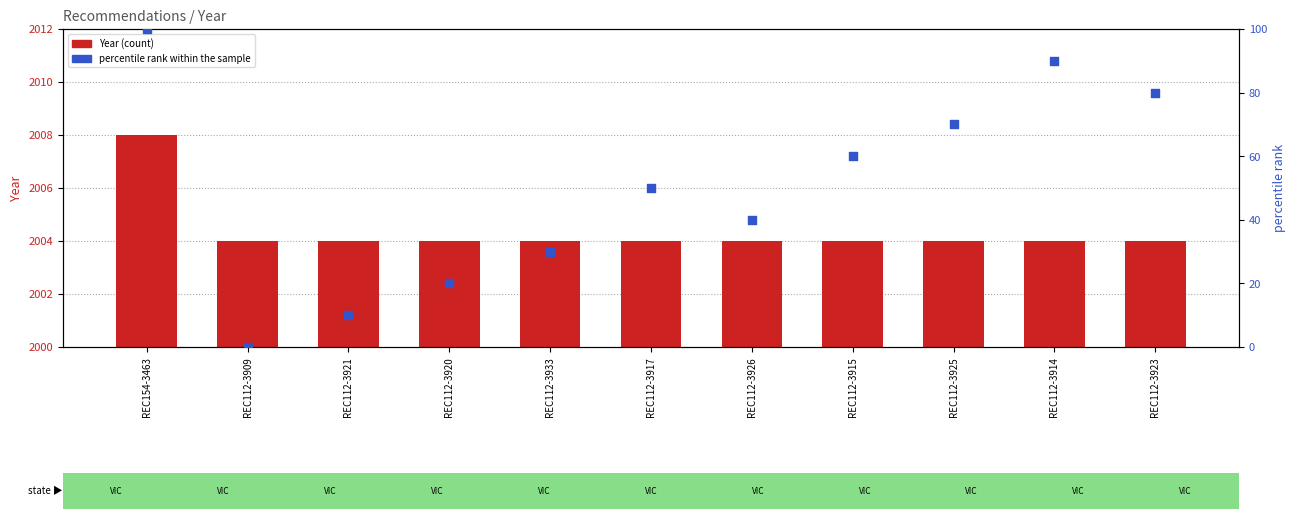

At how many categories does at least one series exceed 1365?

11